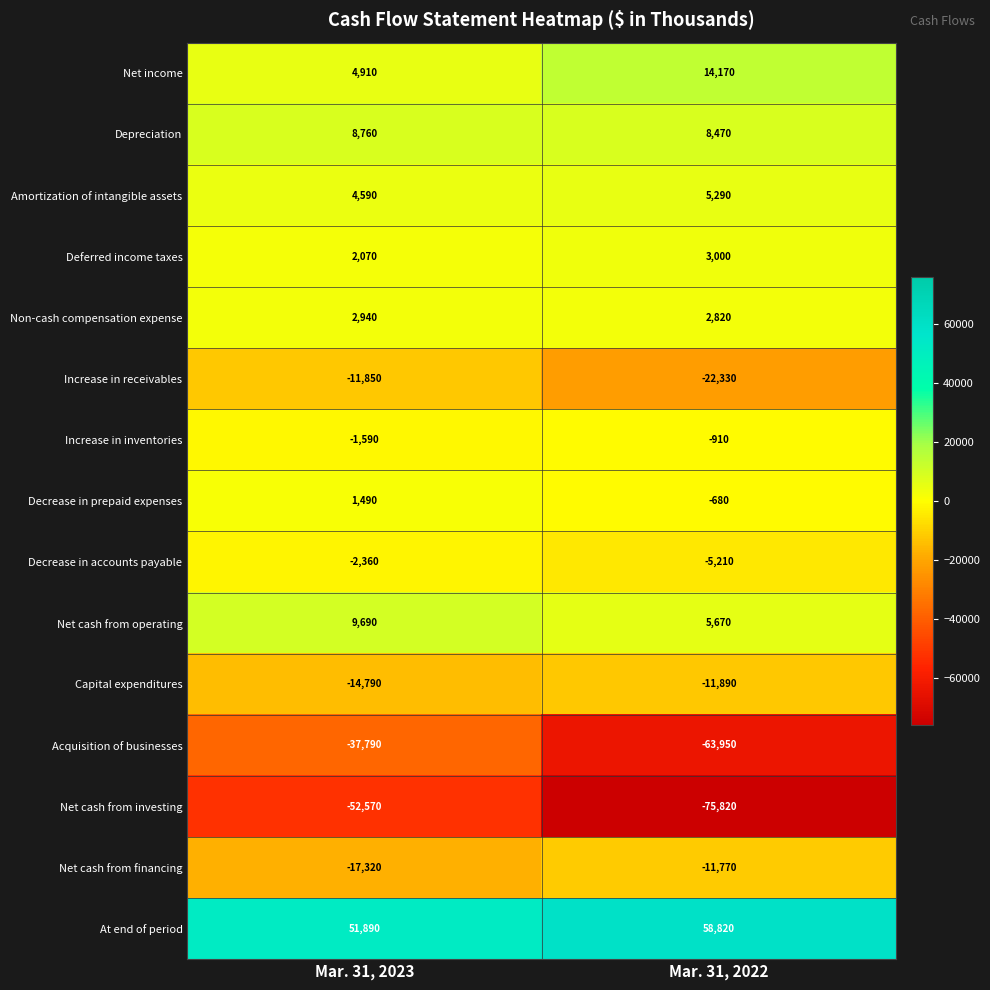

What is the lowest value of the Depreciation series?

8470